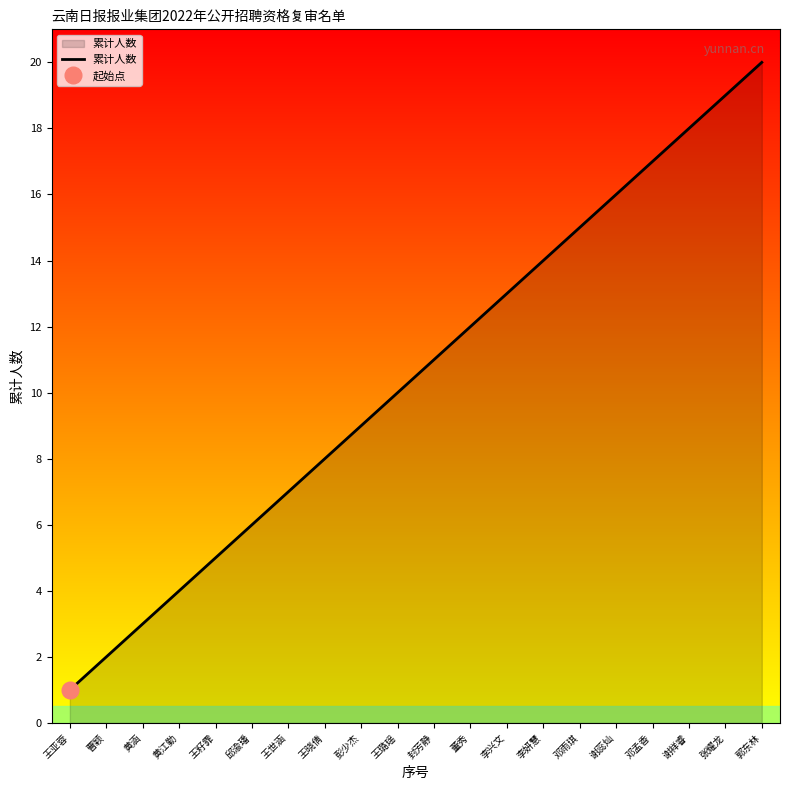

Reading left to right, extract all data points from this chart.

王亚蓉=1	曹颖=2	黄涵=3	黄江勤=4	王籽霏=5	邱渝璠=6	王世涵=7	王晓倩=8	彭少杰=9	王璐瑶=10	封芳静=11	董秀=12	李兴文=13	李妍慧=14	邓雨琪=15	谢蕊灿=16	邓孟香=17	谢祥睿=18	张耀龙=19	郭东林=20